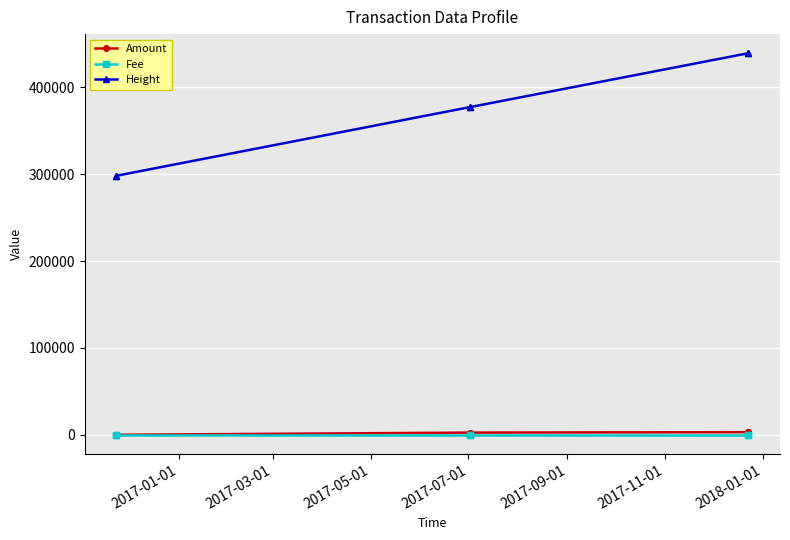

True or false: Height and Amount intersect in this chart.

False